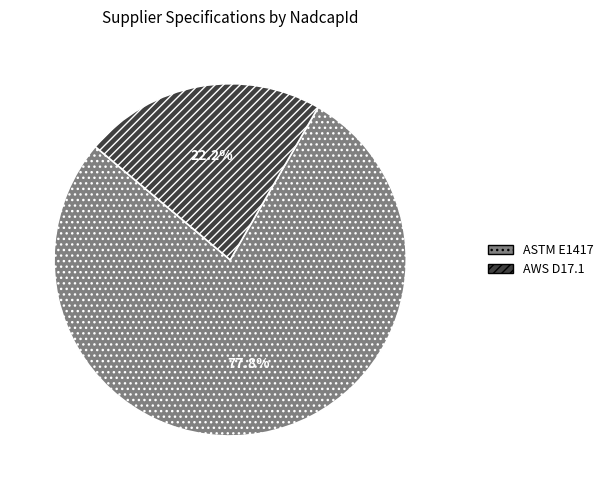

Is the sum of AWS D17.1 and ASTM E1417 greater than half?

Yes